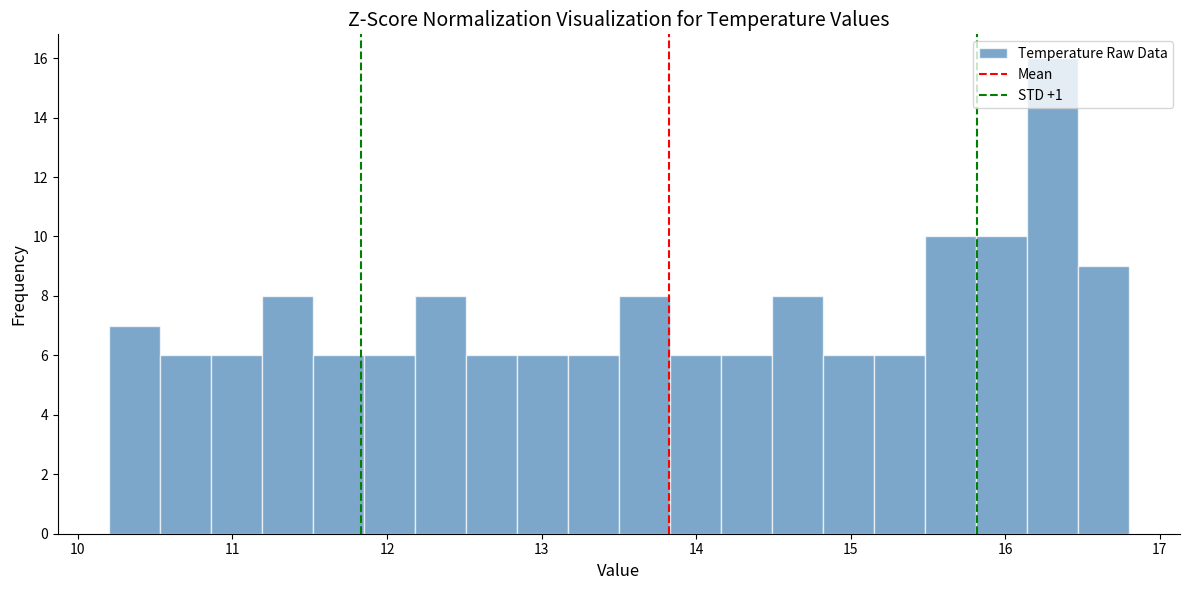

Read against the x-axis, roughly where is the centre of the tallest bar?

16.3